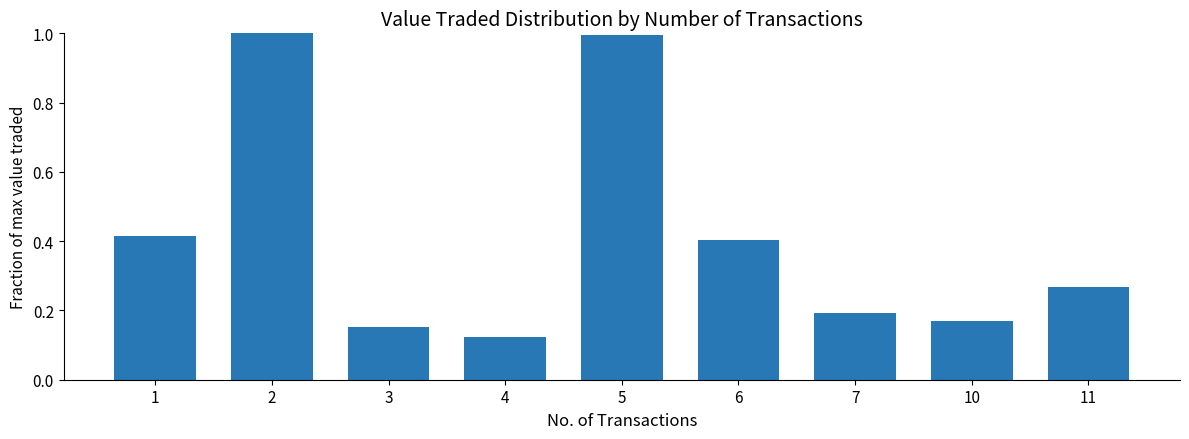

Where is the data nearest to the value 0?

4